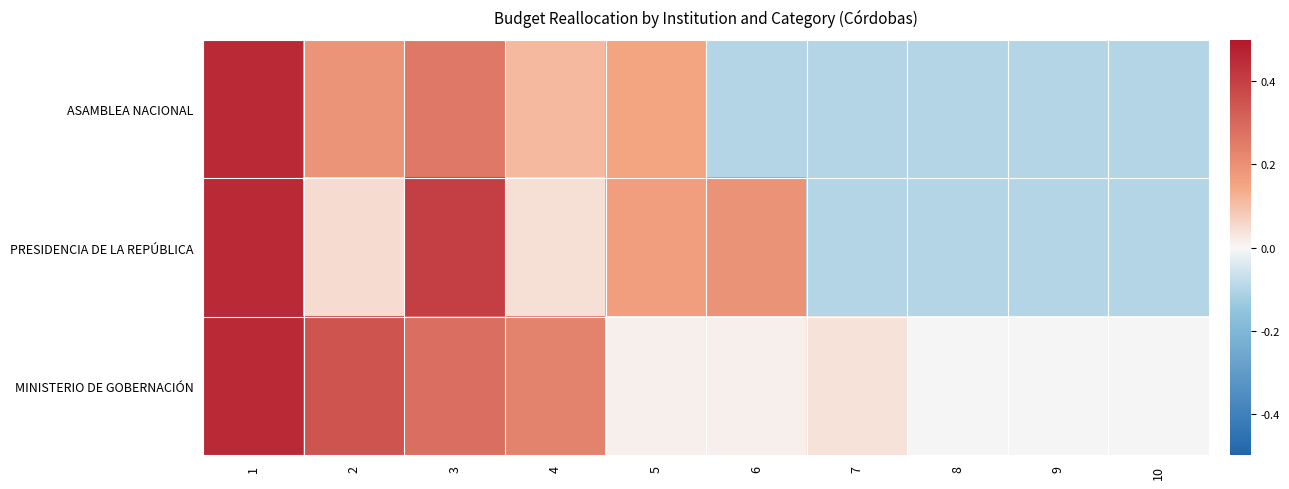

Rank the series by their maximum value, from highest to lowest.

ASAMBLEA NACIONAL, PRESIDENCIA DE LA REPÚBLICA, MINISTERIO DE GOBERNACIÓN